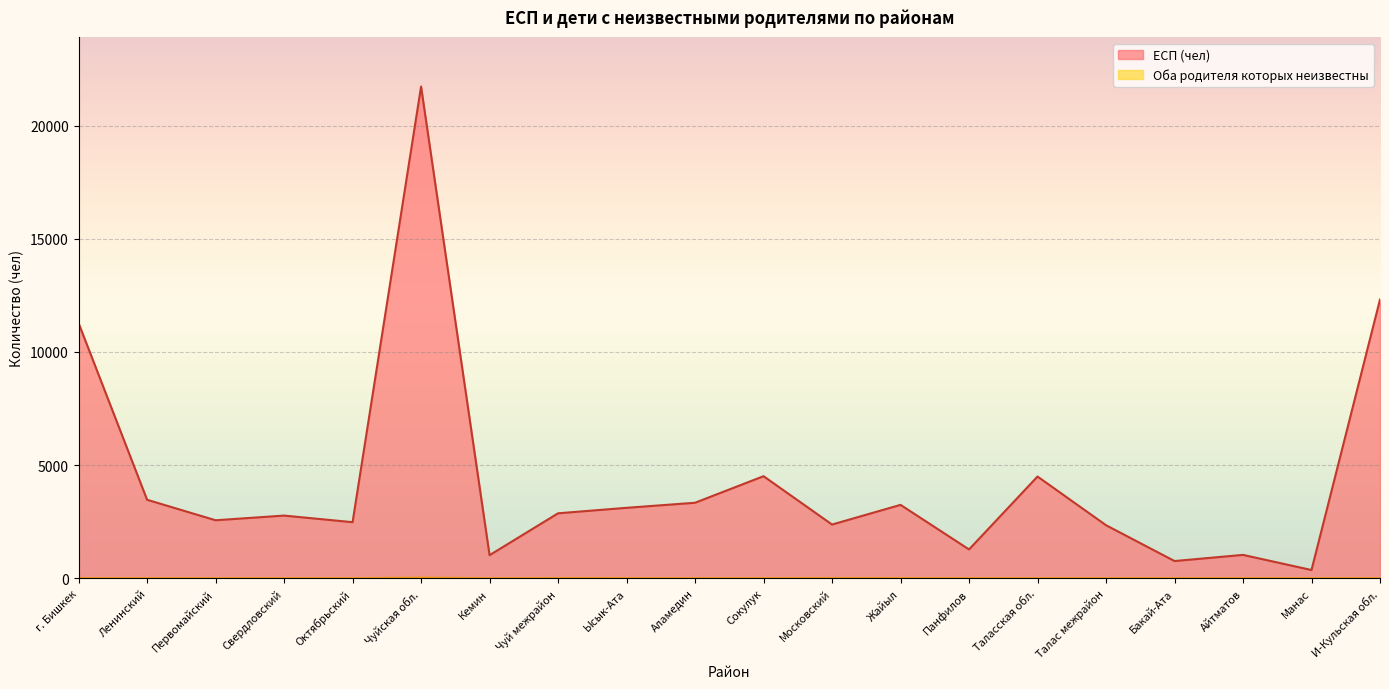

Is it true that ЕСП (чел) equals 3111 at Ысык-Ата?

True